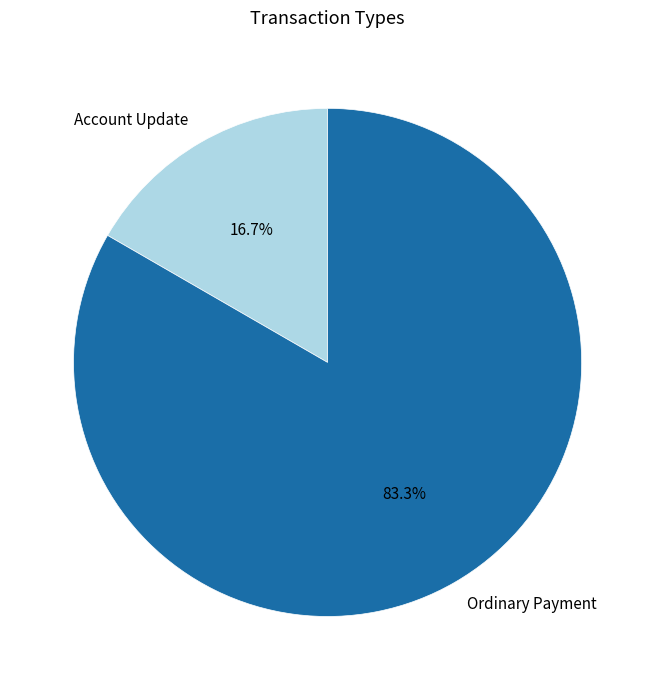

What is the largest slice in the pie chart?

Ordinary Payment